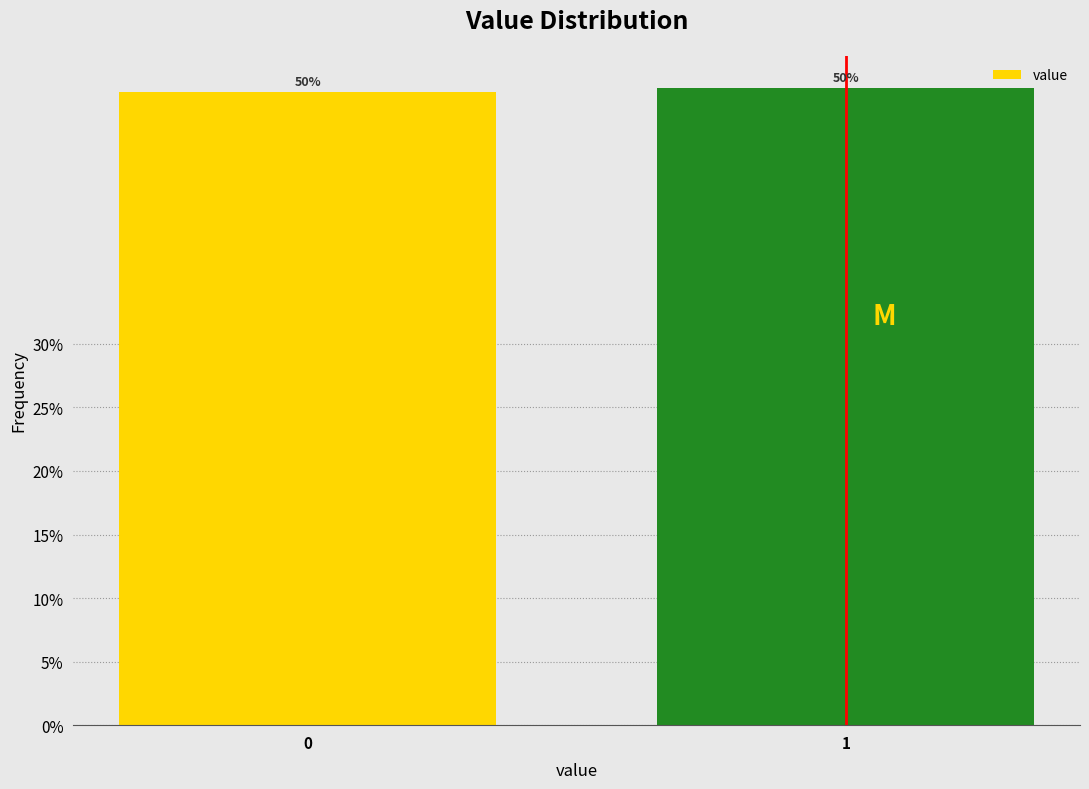

What is the sum of the values at 1 and 0?

100.0